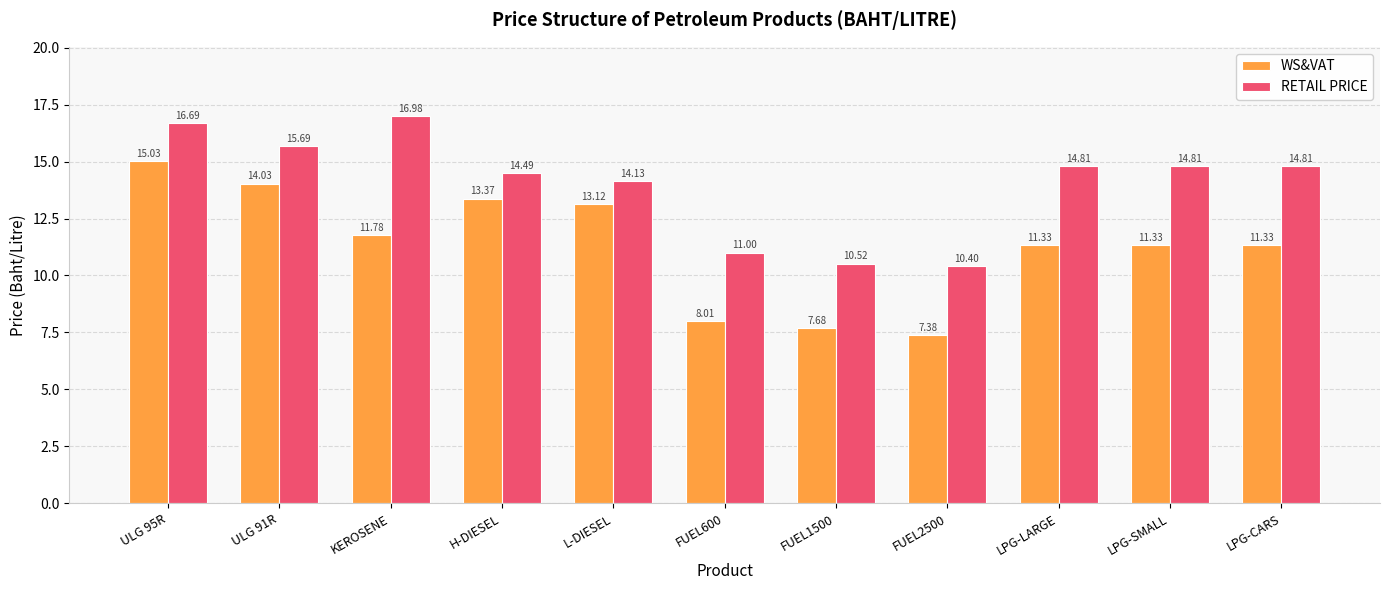

What is the value of the WS&VAT bar at the 10th from the left?

11.3